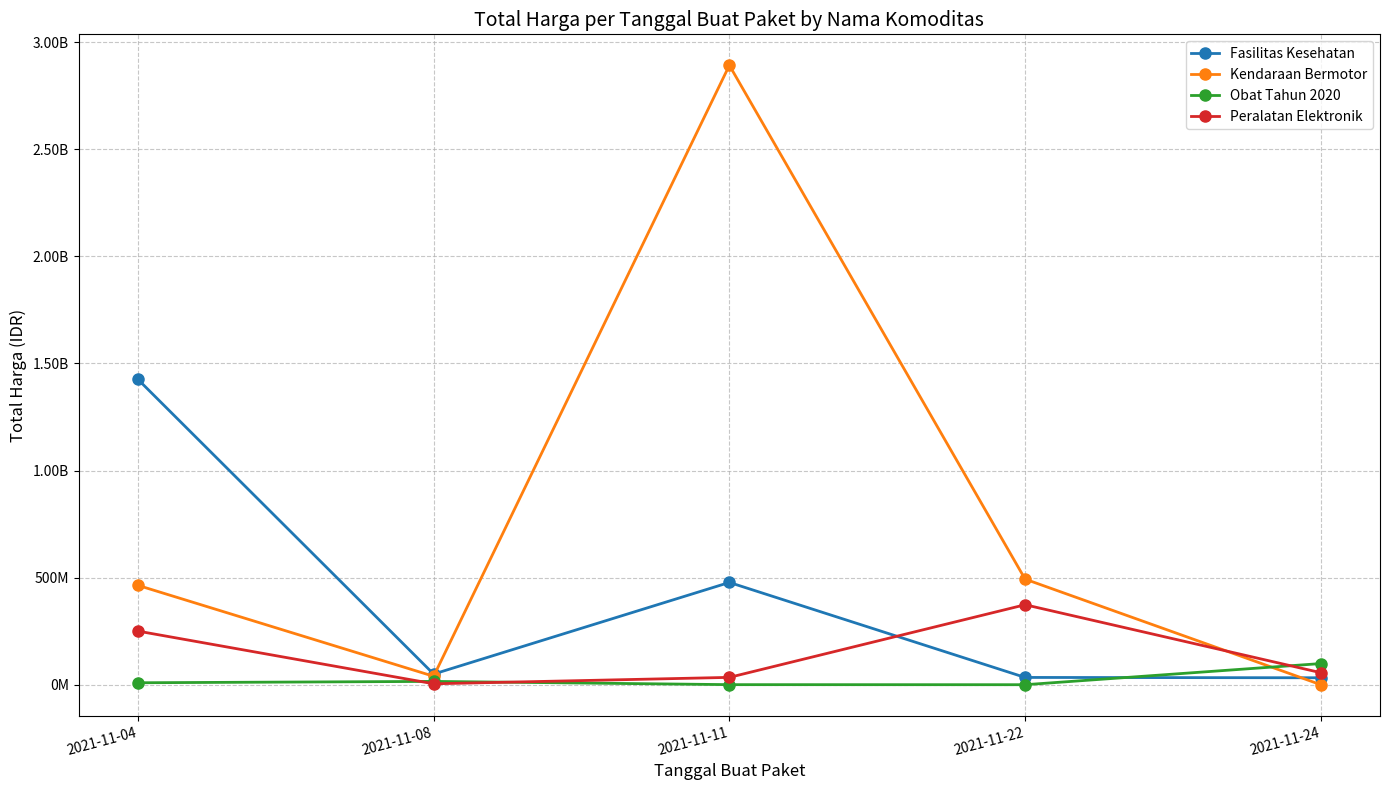

Rank the series by their maximum value, from highest to lowest.

Kendaraan Bermotor, Fasilitas Kesehatan, Peralatan Elektronik, Obat Tahun 2020